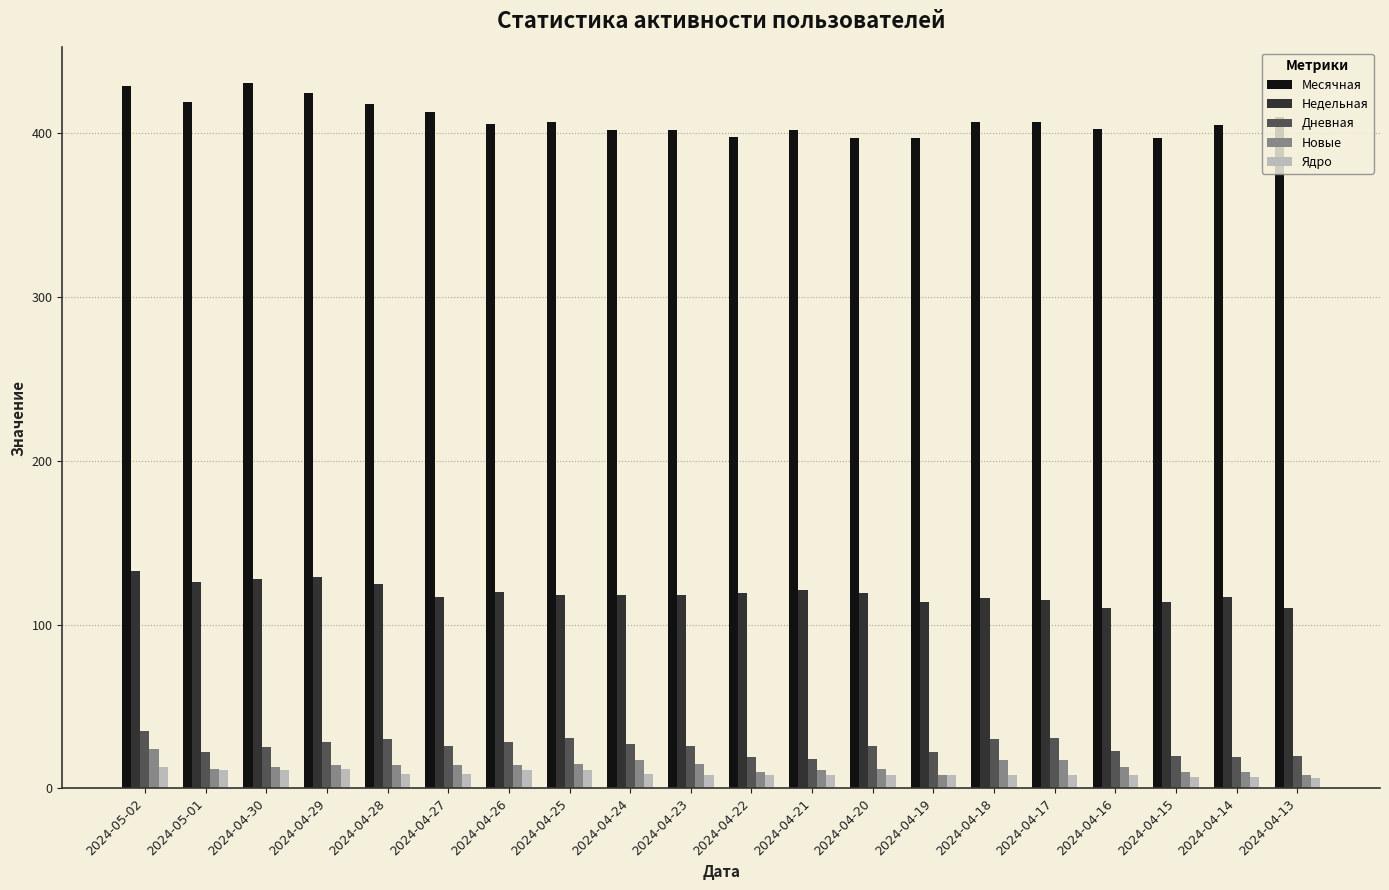

What is the difference between the Месячная values at 2024-04-22 and 2024-04-18?

9